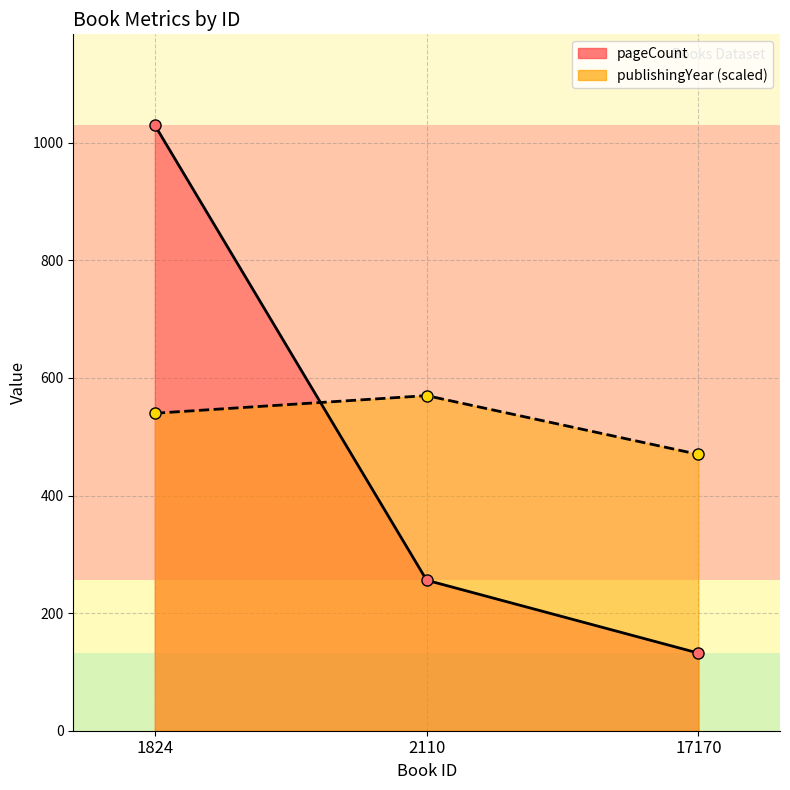

Which series has the largest total across all categories?

publishingYear